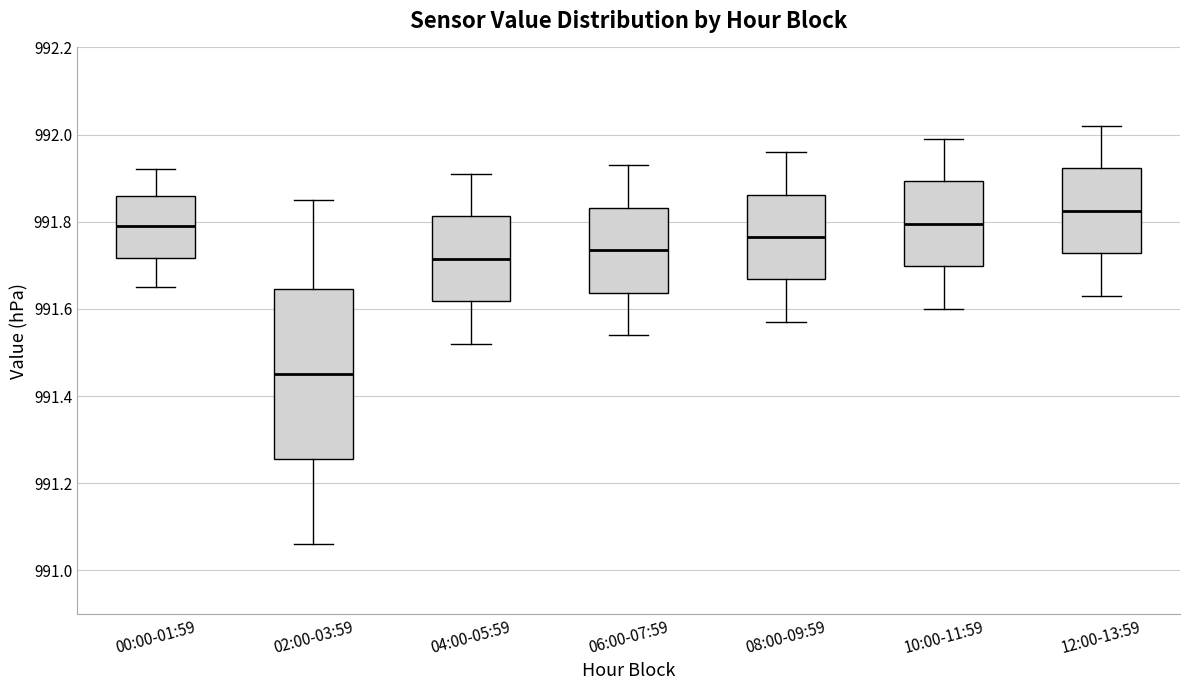

Where does the lower whisker of the box for 08:00-09:59 end on the y-axis? The values are not printed on the chart, so give them approximately, as read against the axis.

991.58